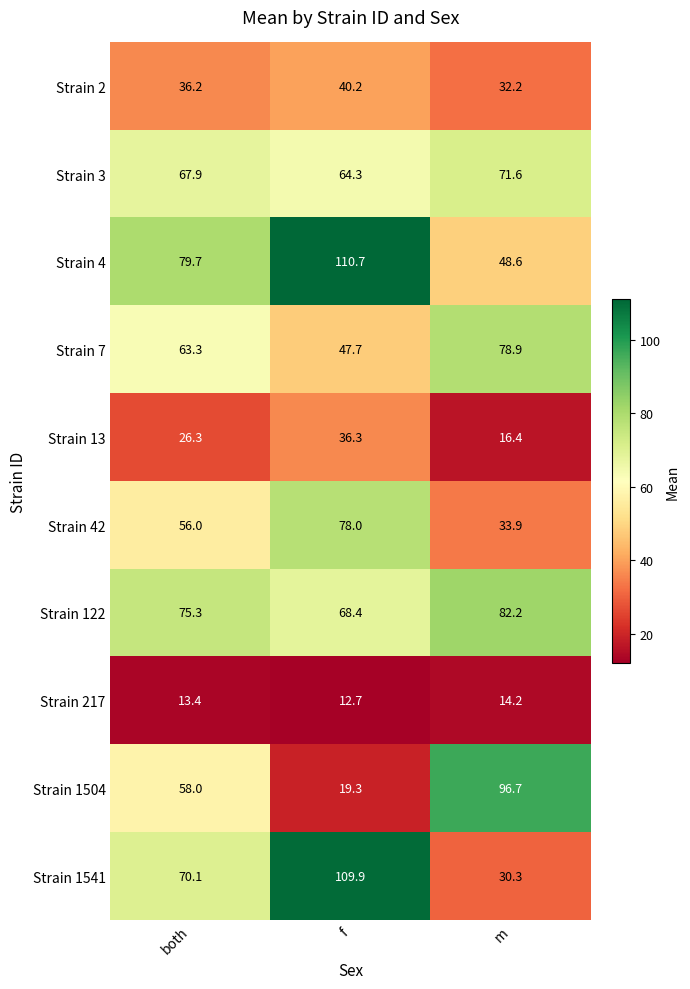

How many data points does each series have?

3